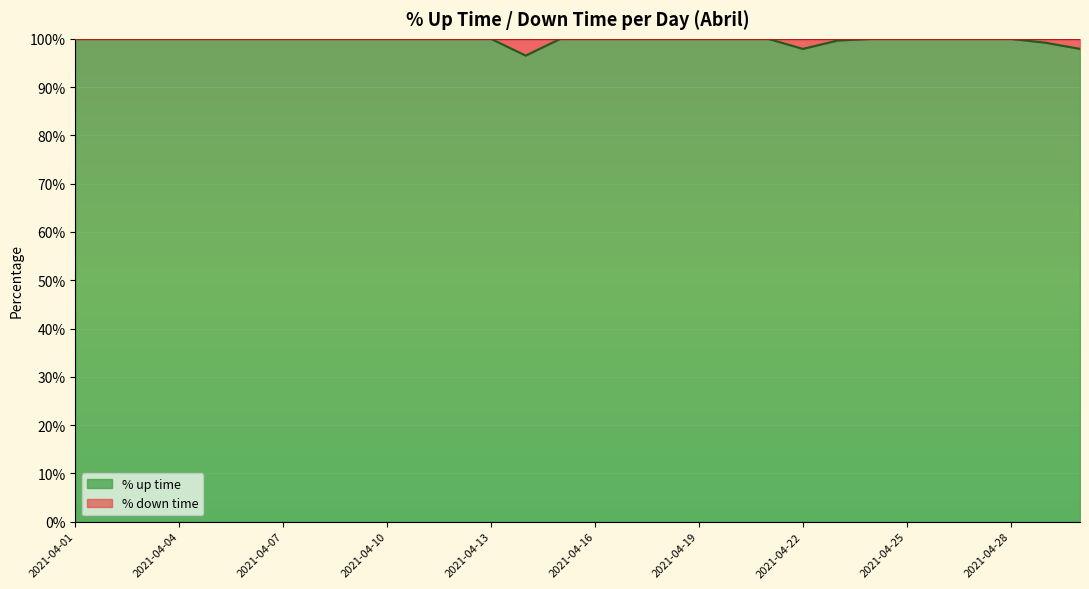

What is the minimum value shown in the chart?

1.0